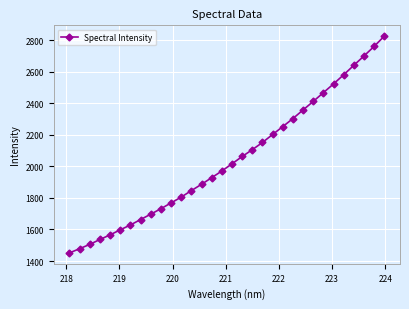

What is the difference between the second highest and second lowest values?

1281.8